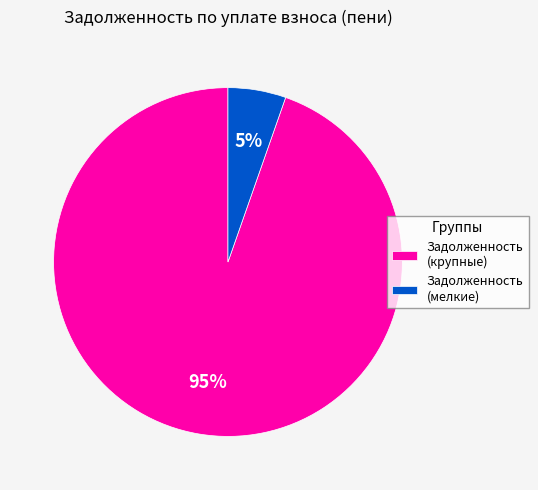

Is the sum of Задолженность (мелкие) and Задолженность (крупные) greater than half?

Yes